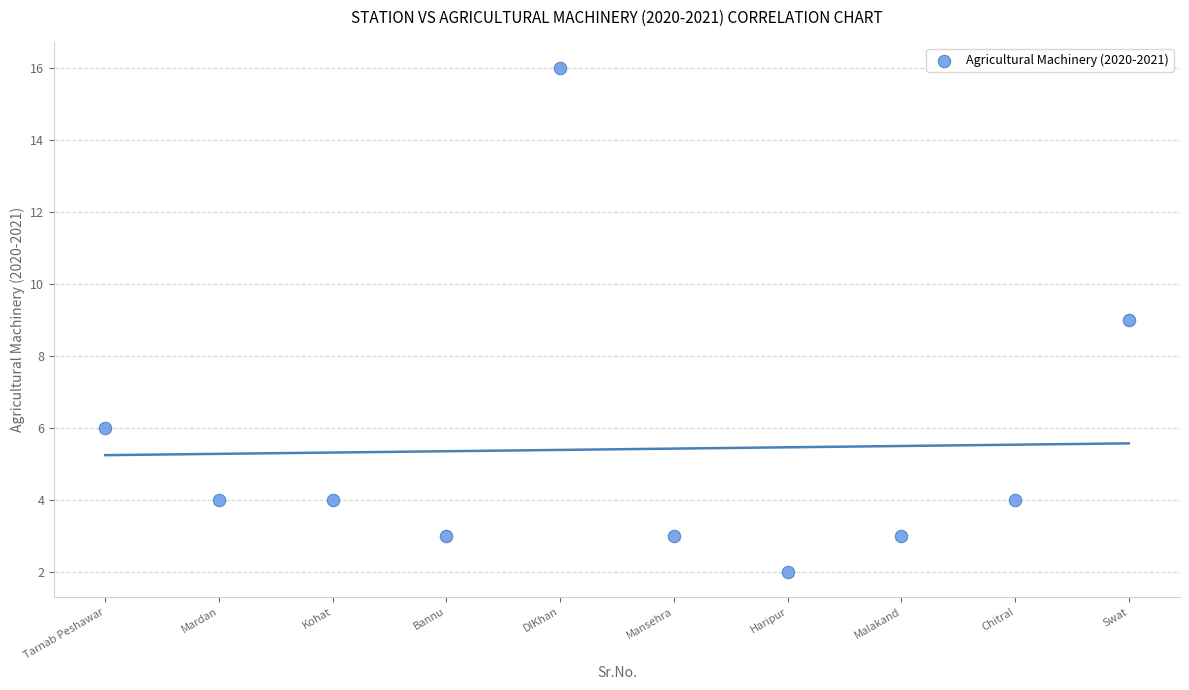

What is the range of X values (max minus min)?

9